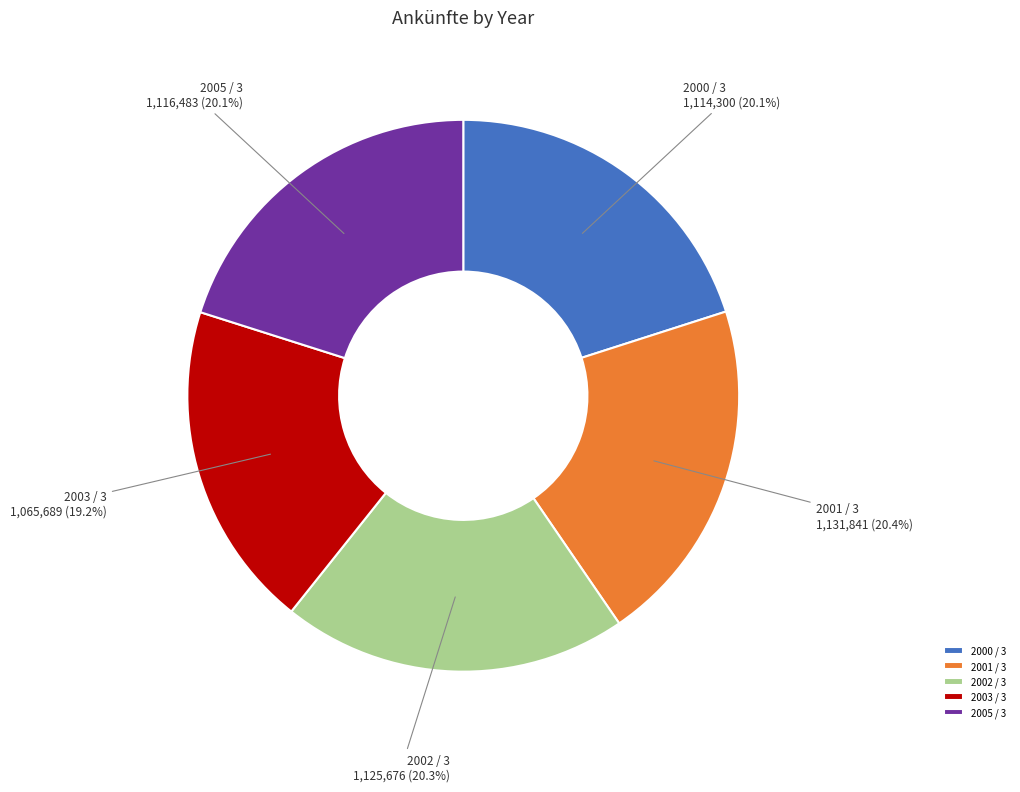

Which slice is the smallest?

2003 / 3